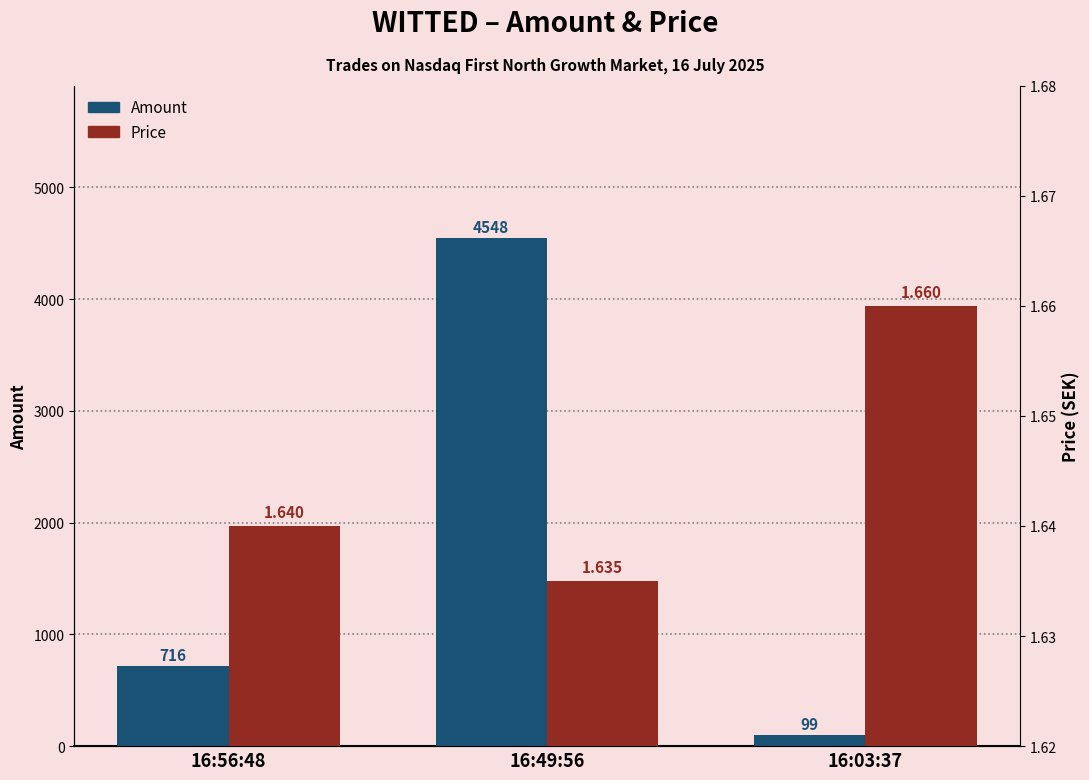

Reading right to left, what are all the values shown in this chart?

Amount: 99.0	4548.0	716.0
Price: 1.7	1.6	1.6